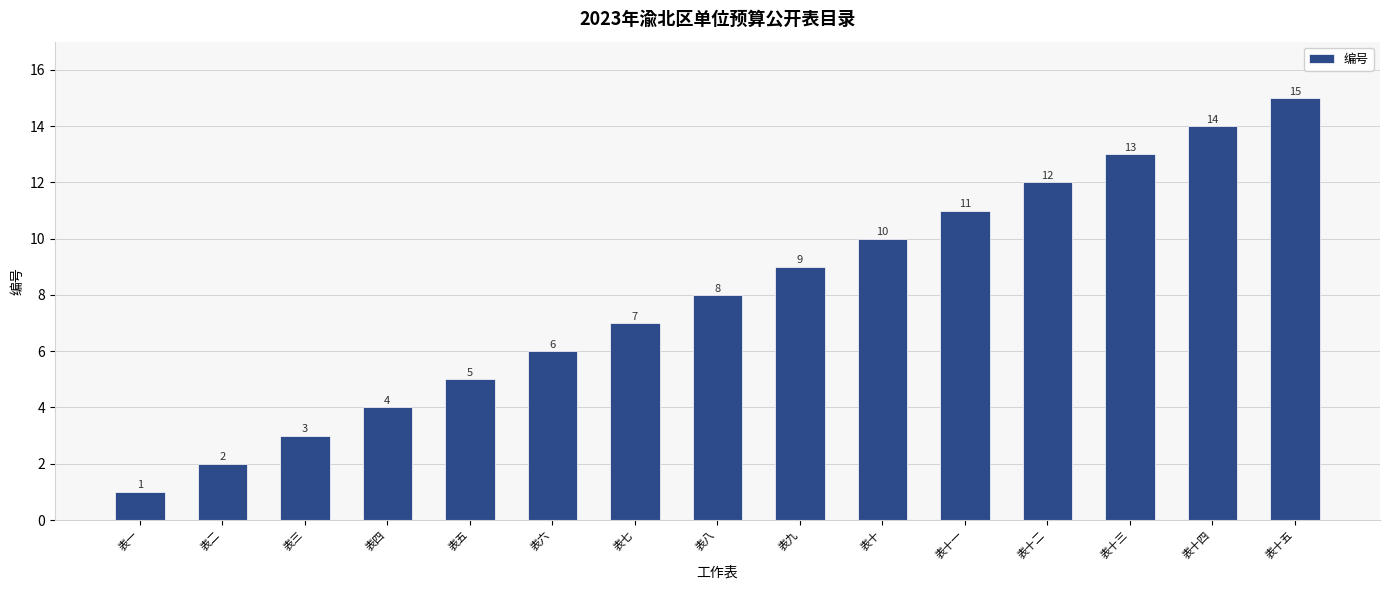

Reading right to left, transcribe all the data shown in this chart.

15	14	13	12	11	10	9	8	7	6	5	4	3	2	1